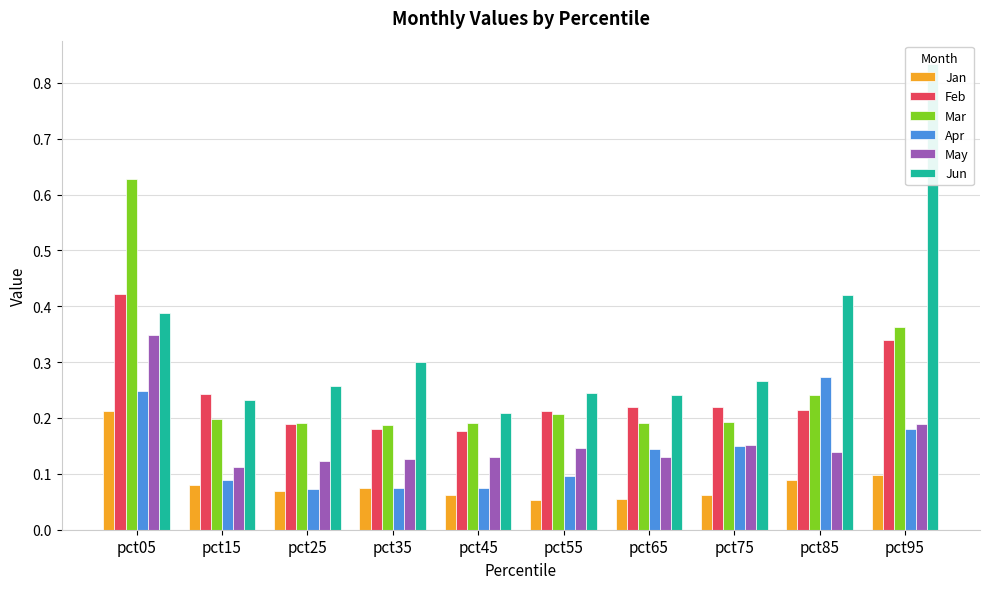

Reading left to right, transcribe all the data shown in this chart.

Jan: pct05=0.2	pct15=0.1	pct25=0.1	pct35=0.1	pct45=0.1	pct55=0.1	pct65=0.1	pct75=0.1	pct85=0.1	pct95=0.1
Feb: pct05=0.4	pct15=0.2	pct25=0.2	pct35=0.2	pct45=0.2	pct55=0.2	pct65=0.2	pct75=0.2	pct85=0.2	pct95=0.3
Mar: pct05=0.6	pct15=0.2	pct25=0.2	pct35=0.2	pct45=0.2	pct55=0.2	pct65=0.2	pct75=0.2	pct85=0.2	pct95=0.4
Apr: pct05=0.2	pct15=0.1	pct25=0.1	pct35=0.1	pct45=0.1	pct55=0.1	pct65=0.1	pct75=0.2	pct85=0.3	pct95=0.2
May: pct05=0.3	pct15=0.1	pct25=0.1	pct35=0.1	pct45=0.1	pct55=0.1	pct65=0.1	pct75=0.2	pct85=0.1	pct95=0.2
Jun: pct05=0.4	pct15=0.2	pct25=0.3	pct35=0.3	pct45=0.2	pct55=0.2	pct65=0.2	pct75=0.3	pct85=0.4	pct95=0.8